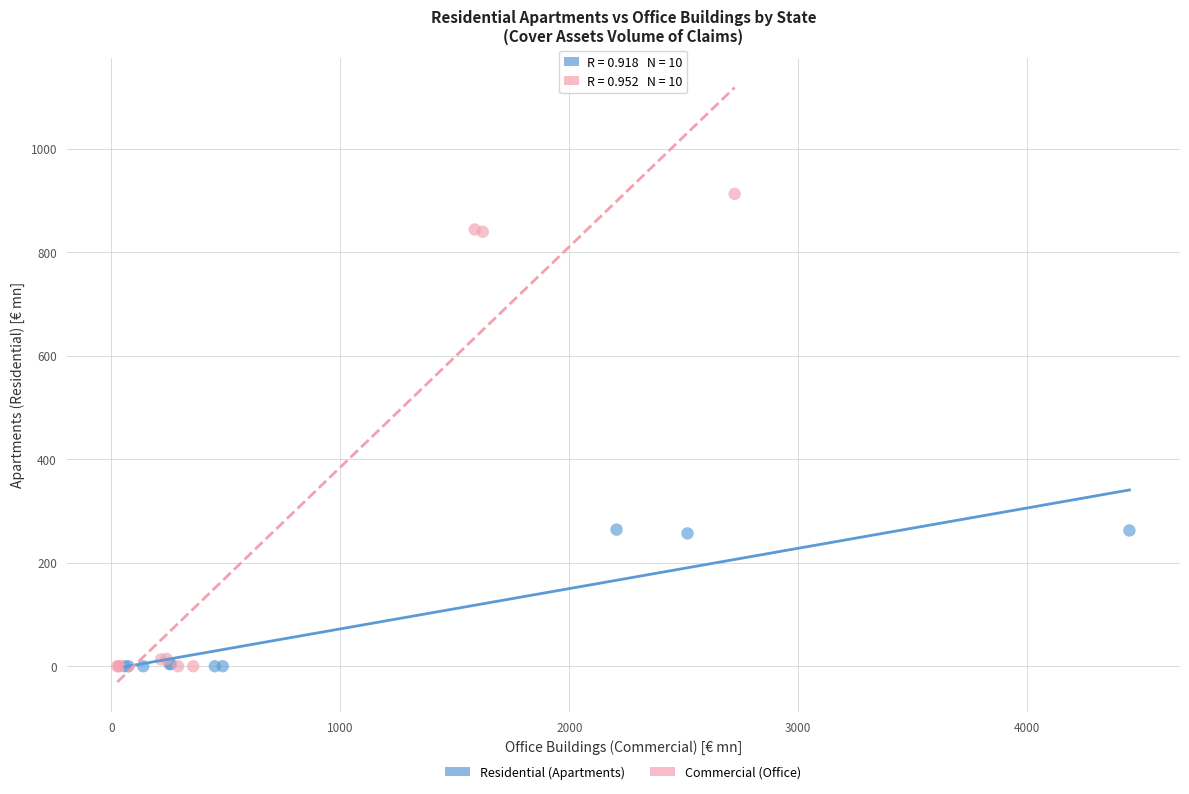

Which series contains the highest Y value?

Commercial (Office)